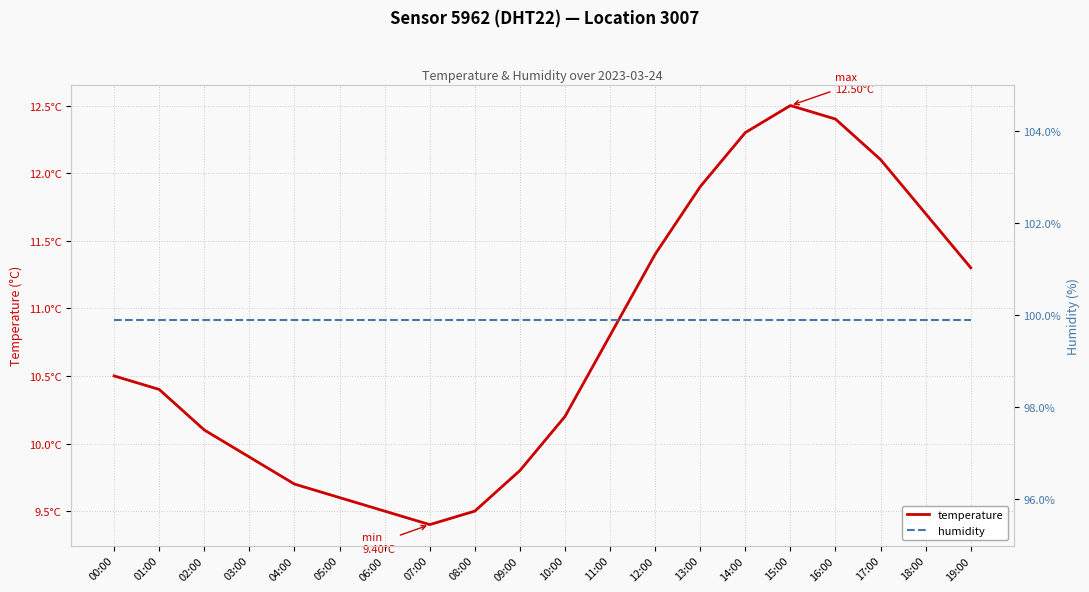

Reading left to right, transcribe all the data shown in this chart.

temperature: 00:00=10.5	01:00=10.4	02:00=10.1	03:00=9.9	04:00=9.7	05:00=9.6	06:00=9.5	07:00=9.4	08:00=9.5	09:00=9.8	10:00=10.2	11:00=10.8	12:00=11.4	13:00=11.9	14:00=12.3	15:00=12.5	16:00=12.4	17:00=12.1	18:00=11.7	19:00=11.3
humidity: 00:00=99.9	01:00=99.9	02:00=99.9	03:00=99.9	04:00=99.9	05:00=99.9	06:00=99.9	07:00=99.9	08:00=99.9	09:00=99.9	10:00=99.9	11:00=99.9	12:00=99.9	13:00=99.9	14:00=99.9	15:00=99.9	16:00=99.9	17:00=99.9	18:00=99.9	19:00=99.9